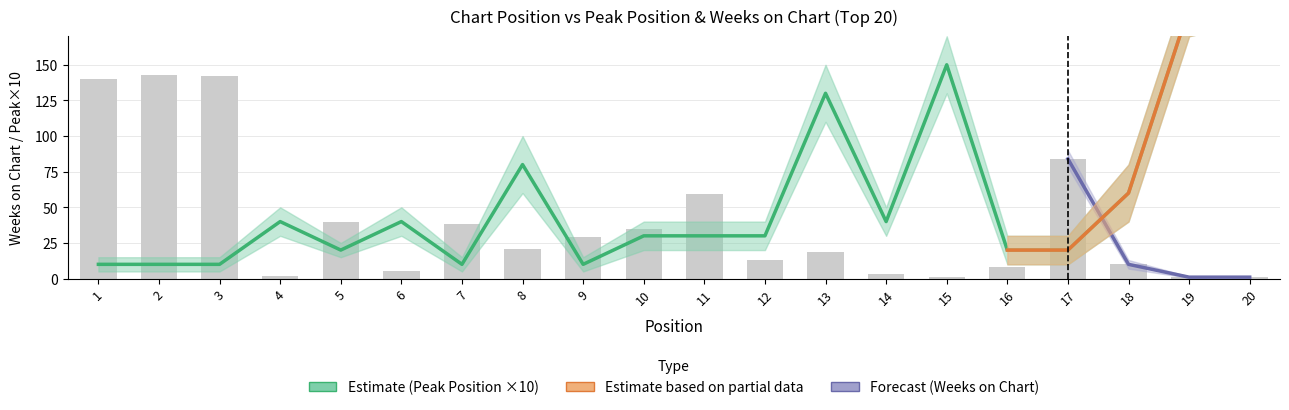

Is it true that Weeks on Chart equals 4 at 14?

False